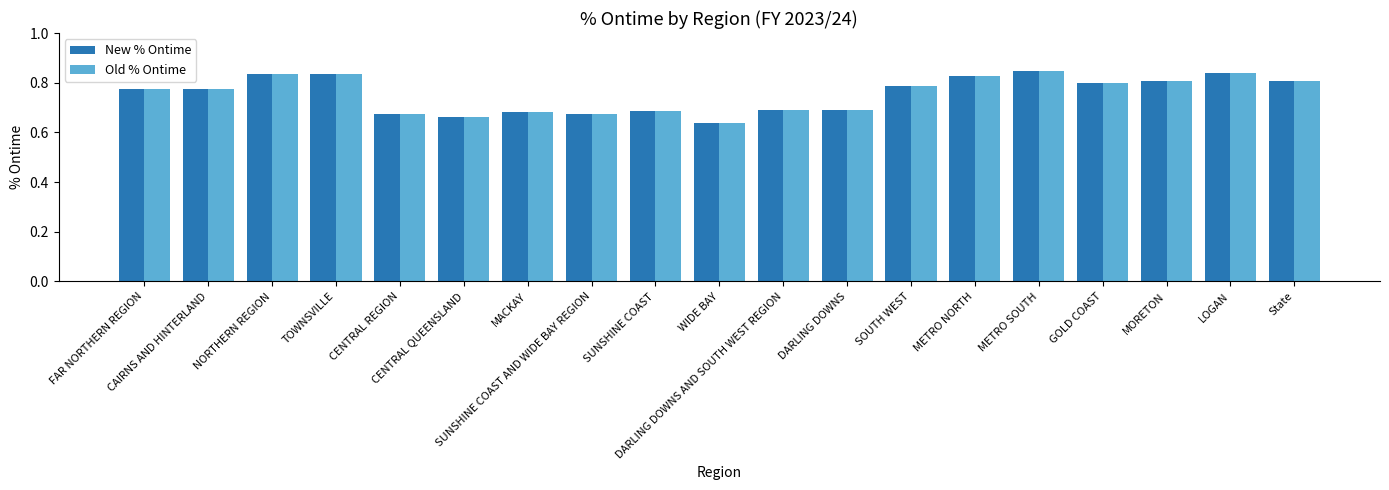

Count the New % Ontime values in the range 0 to 1.

19